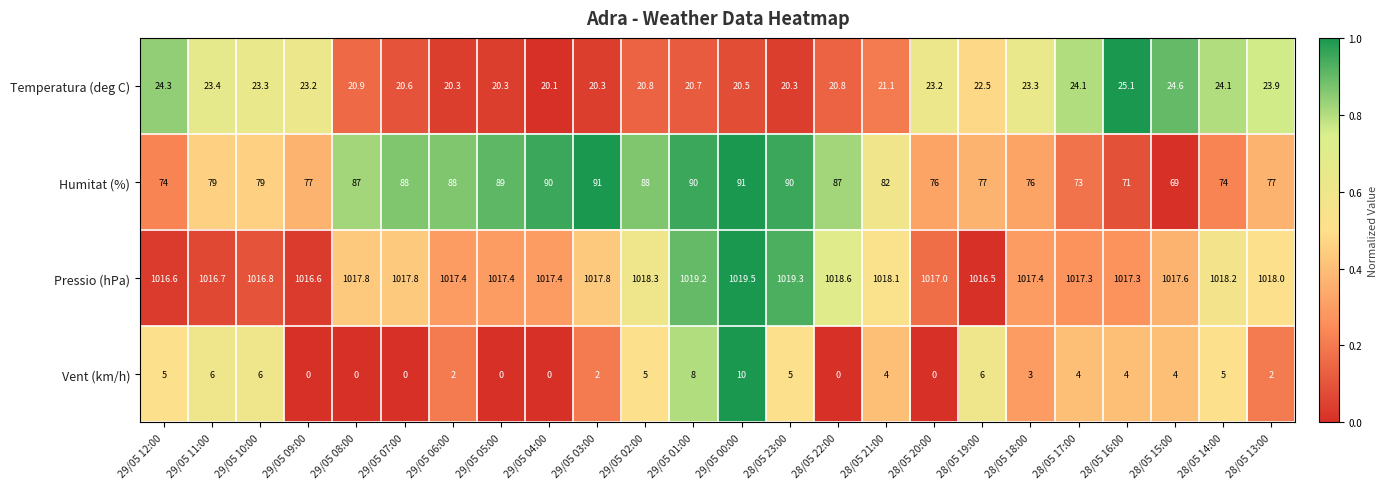

Is it true that Vent (km/h) equals 7.0 at 28/05 16:00?

False